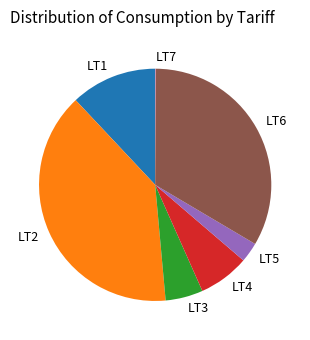

The LT5 slice represents 3% of the pie. True or false?

True